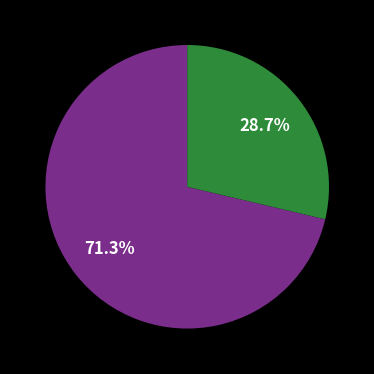

Does any single category account for the majority?

Yes